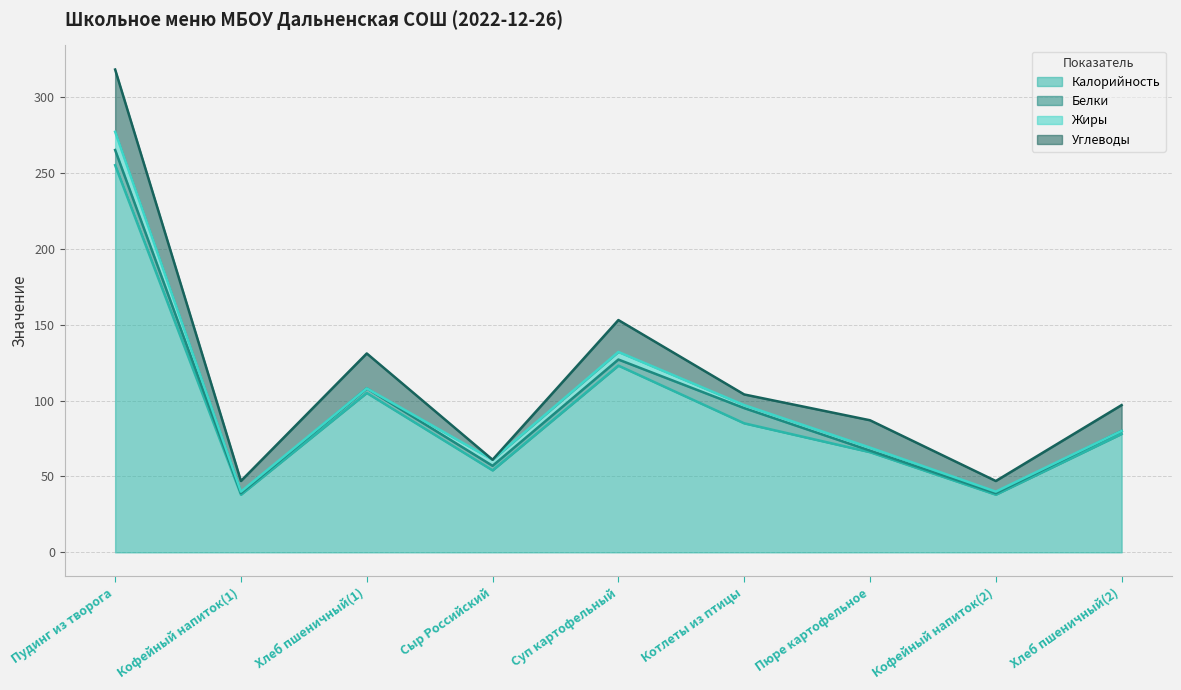

True or false: Белки and Калорийность intersect in this chart.

False